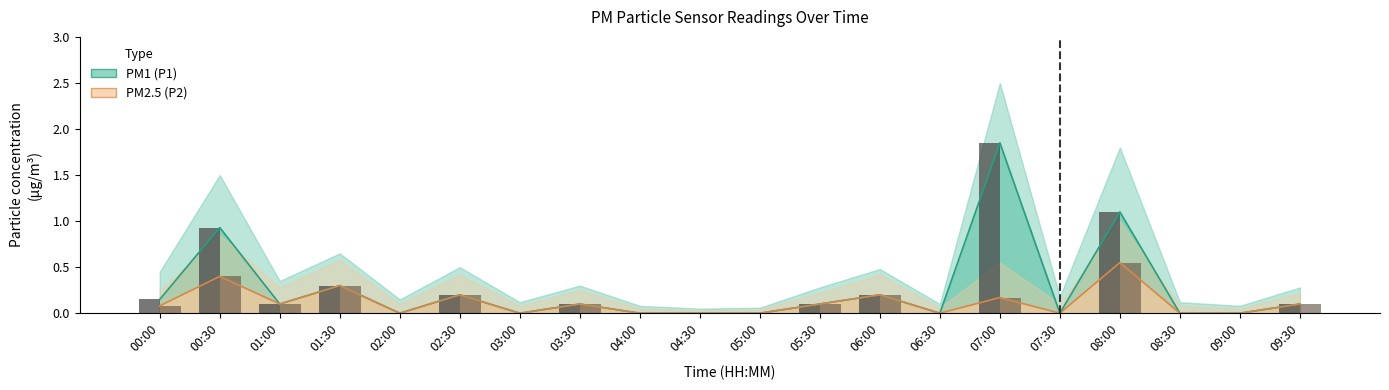

What is the maximum value shown in the chart?

1.9